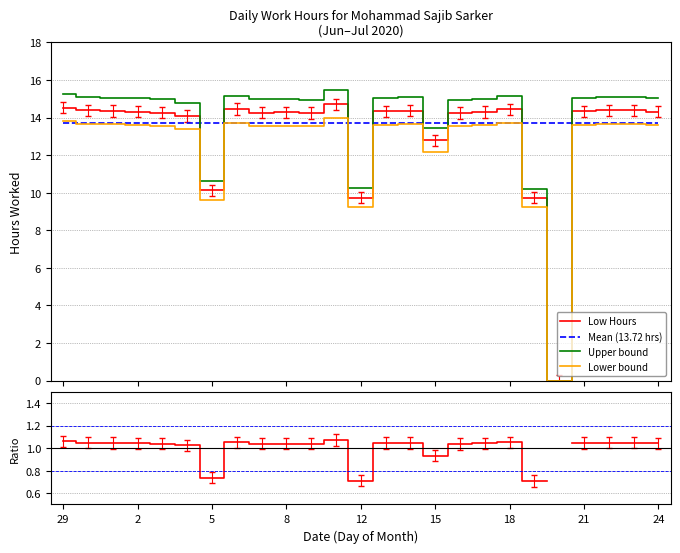

True or false: Lower bound and Mean (13.72 hrs) intersect in this chart.

True